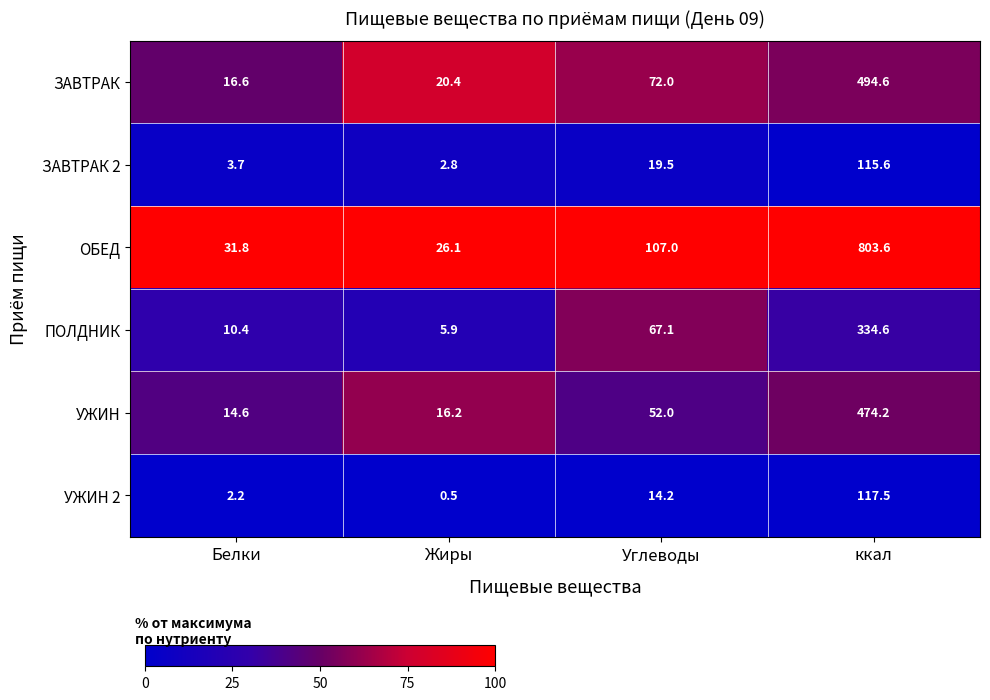

What is the difference between the maximum and minimum values in the ЗАВТРАК 2 series?

112.8